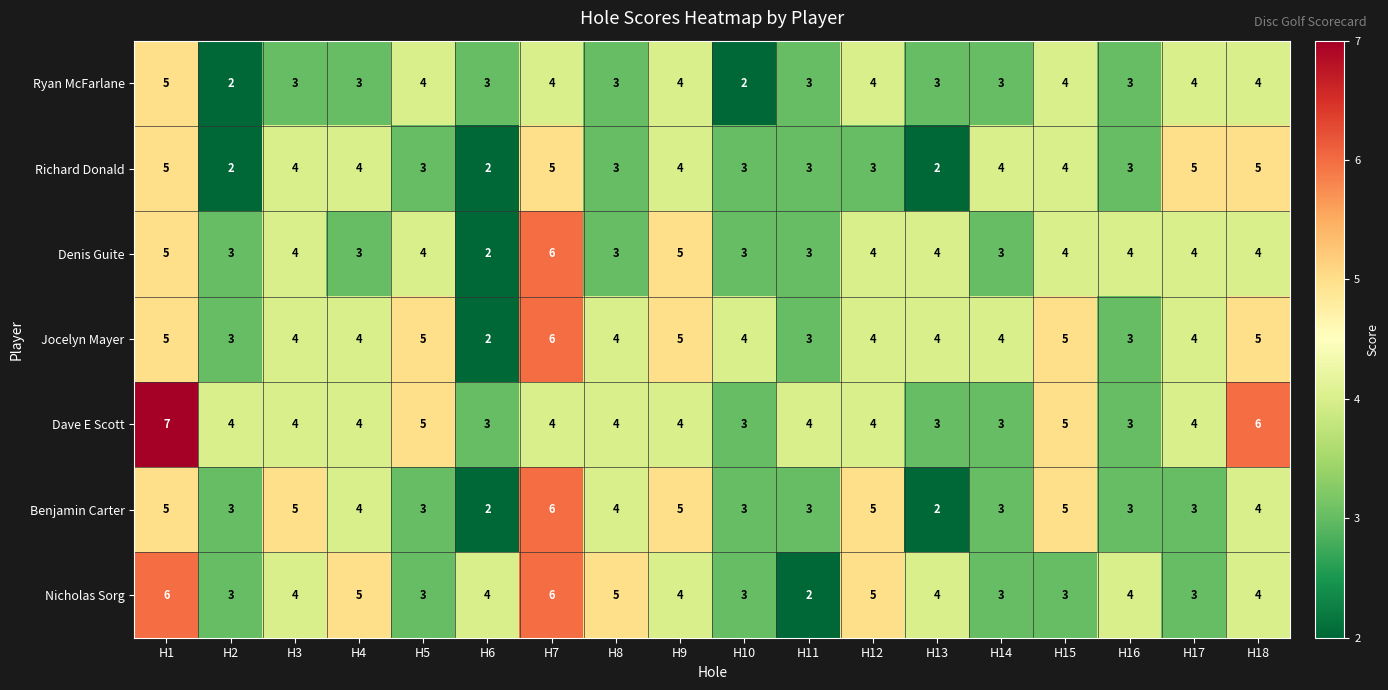

At which label does Nicholas Sorg first exceed 4?

H1